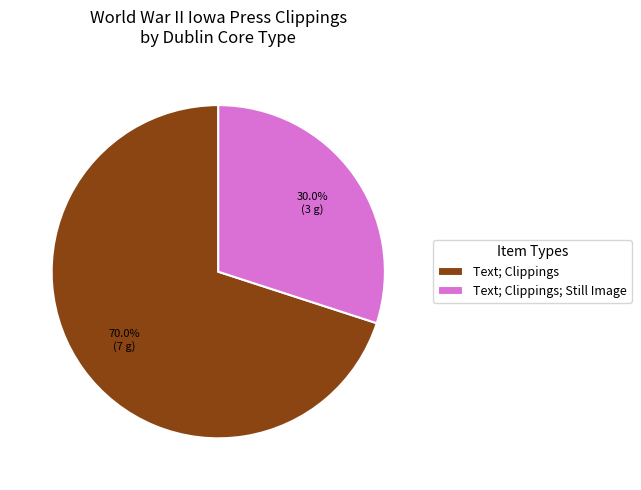

Does Text; Clippings account for over 50% of the chart?

Yes